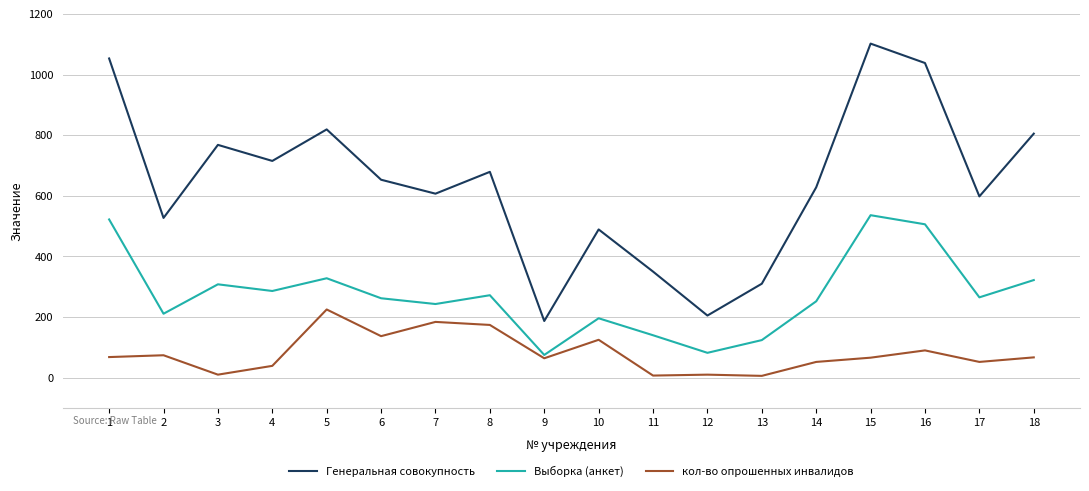

What is the maximum value for кол-во опрошенных инвалидов?

225